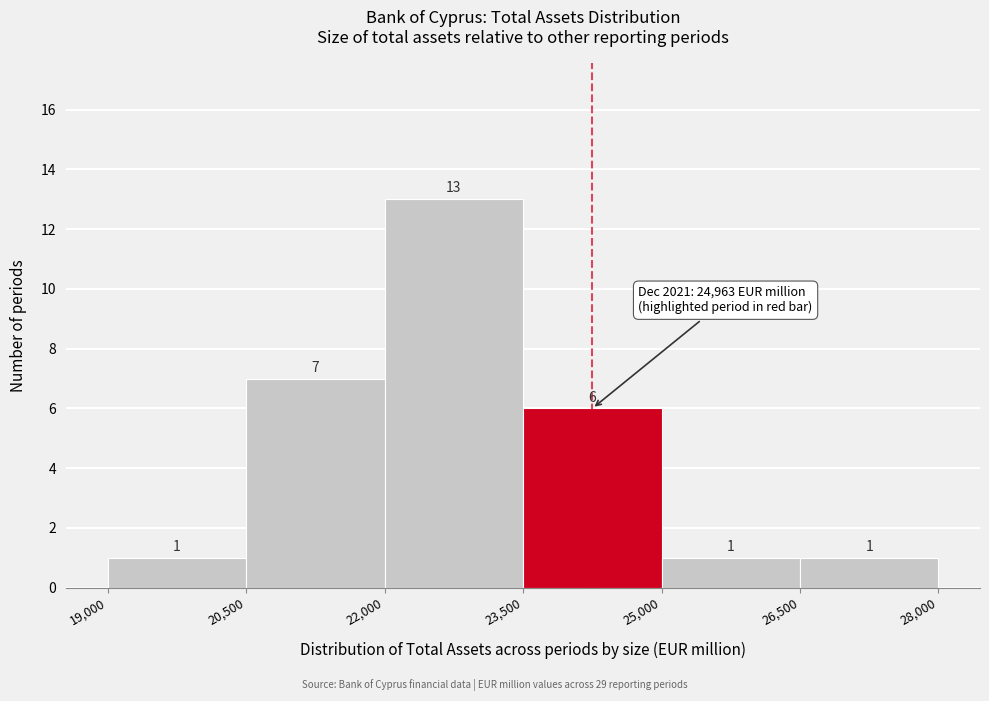

Which range on the x-axis has the tallest bar?

22,000 to 23,500